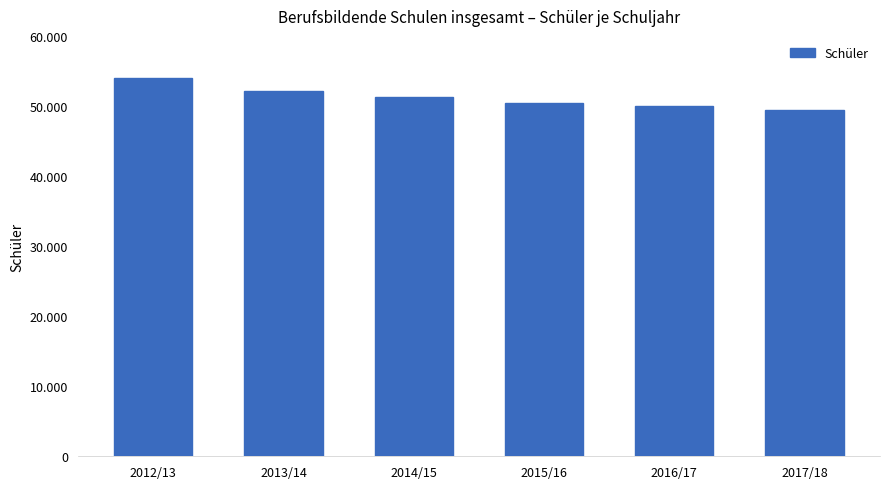

Reading right to left, what are all the values shown in this chart?

49421	50056	50352	51318	52165	53983